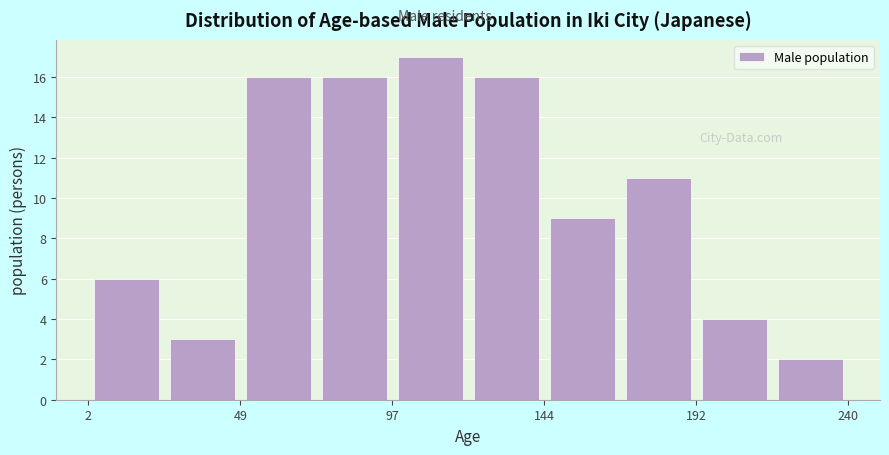

What is the height of the bar covering 145 to 170 on the x-axis? Neither the bar edges nor the heights are printed on the chart, so give them approximately, as read against the axes.

9